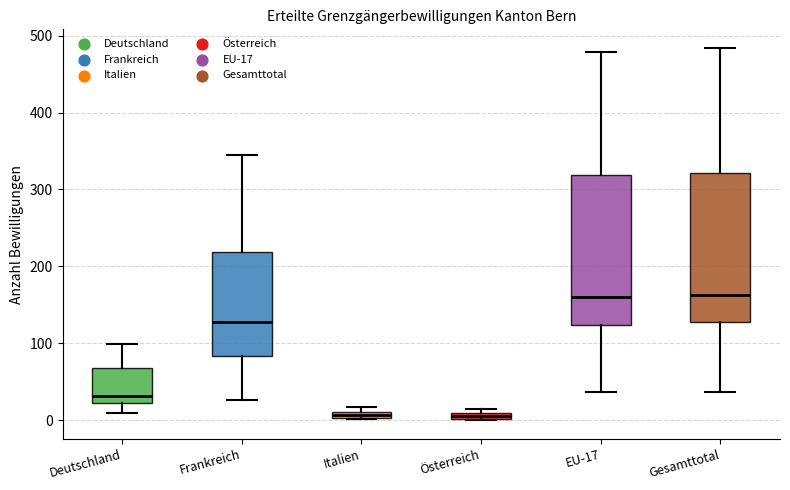

Where is the lower edge of the box for Frankreich on the y-axis? The values are not printed on the chart, so give them approximately, as read against the axis.

80